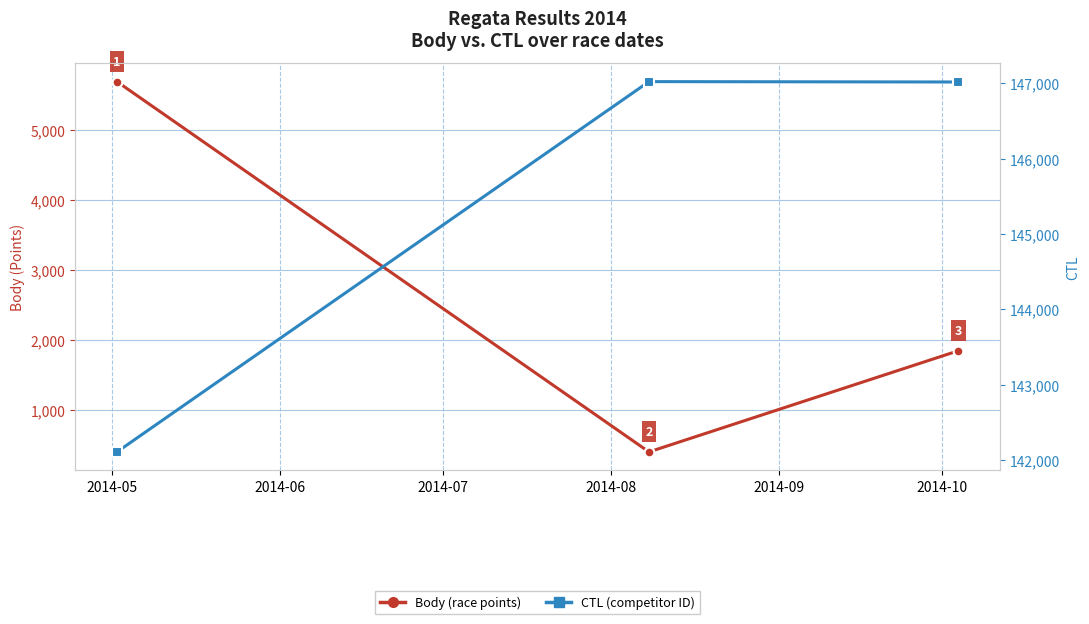

What is the difference between the maximum and minimum values in the Body series?

5289